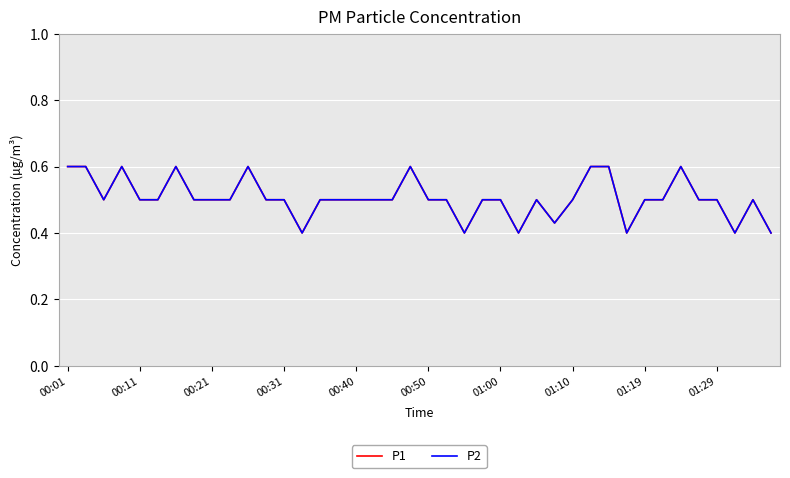

What is the difference between the second highest and minimum values in the P2 series?

0.2